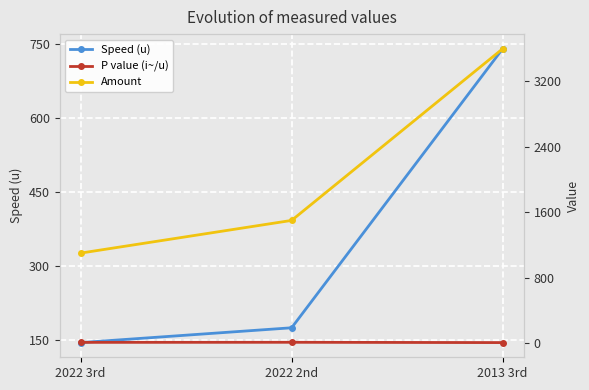

Which category has the highest value in the Speed (u) series?

2013 3rd